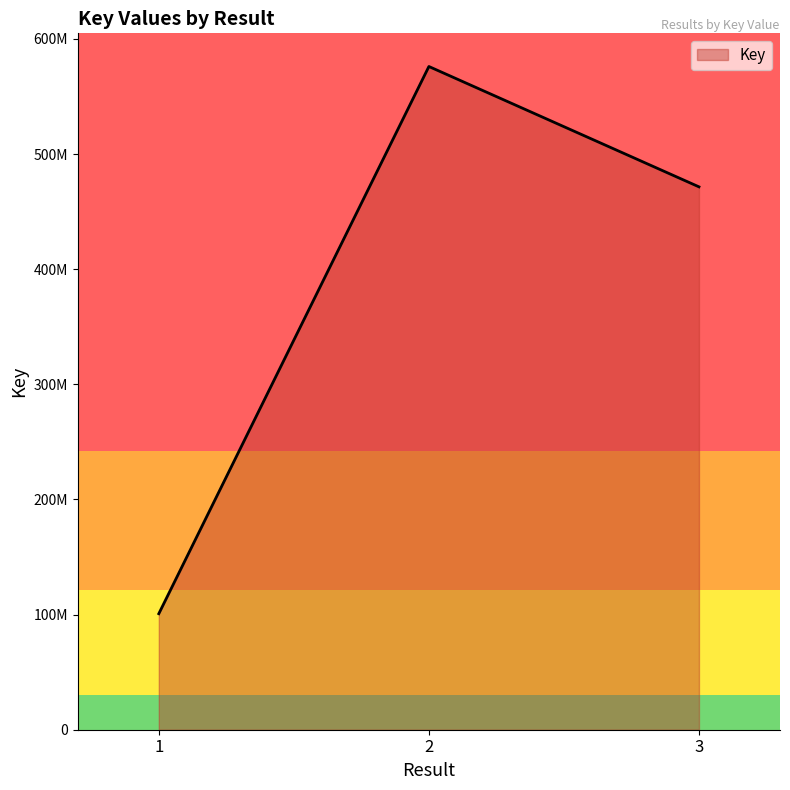

Does the chart have visible grid lines?

No